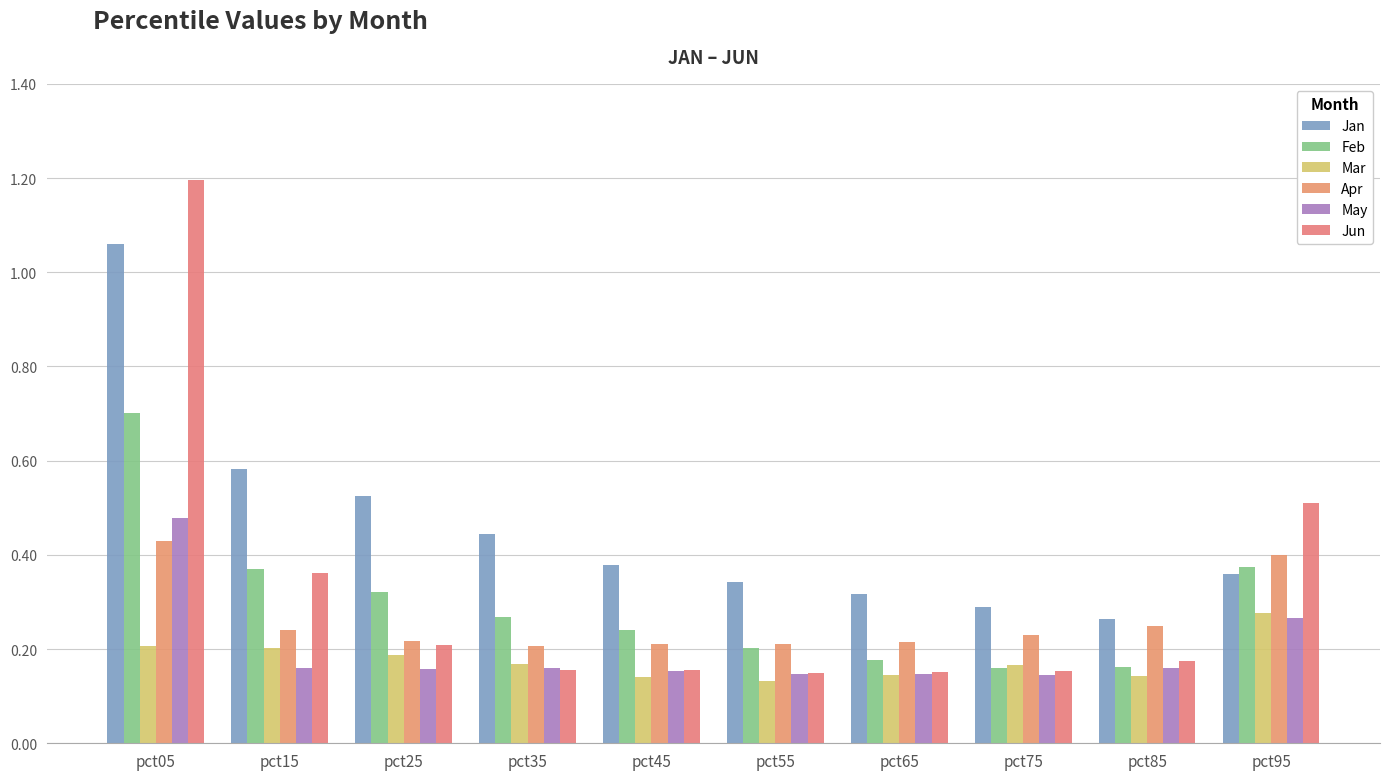

List the labels in order of Feb value, largest first.

pct05, pct95, pct15, pct25, pct35, pct45, pct55, pct65, pct85, pct75